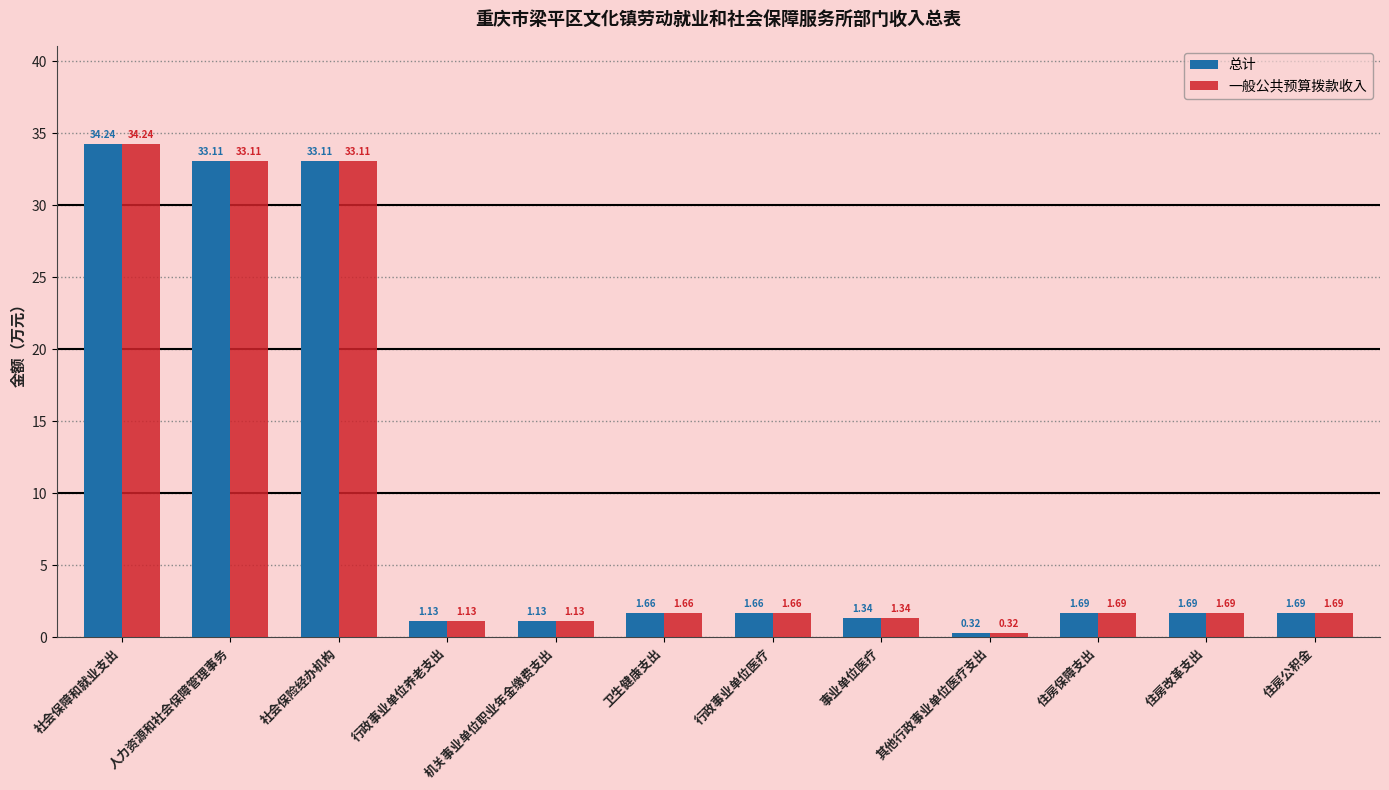

How many data points does each series have?

12